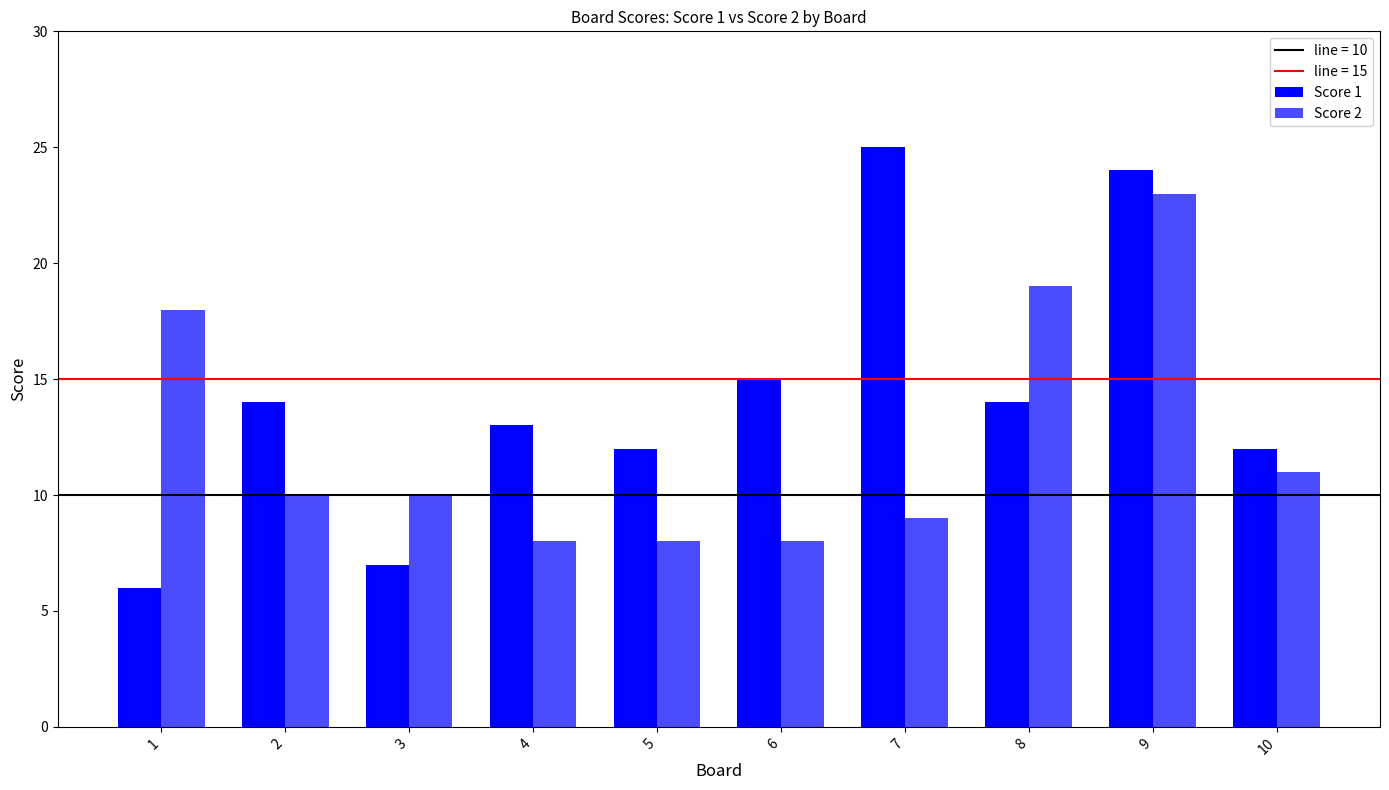

Reading right to left, list all the values displayed in this chart.

Score 1: 12	24	14	25	15	12	13	7	14	6
Score 2: 11	23	19	9	8	8	8	10	10	18